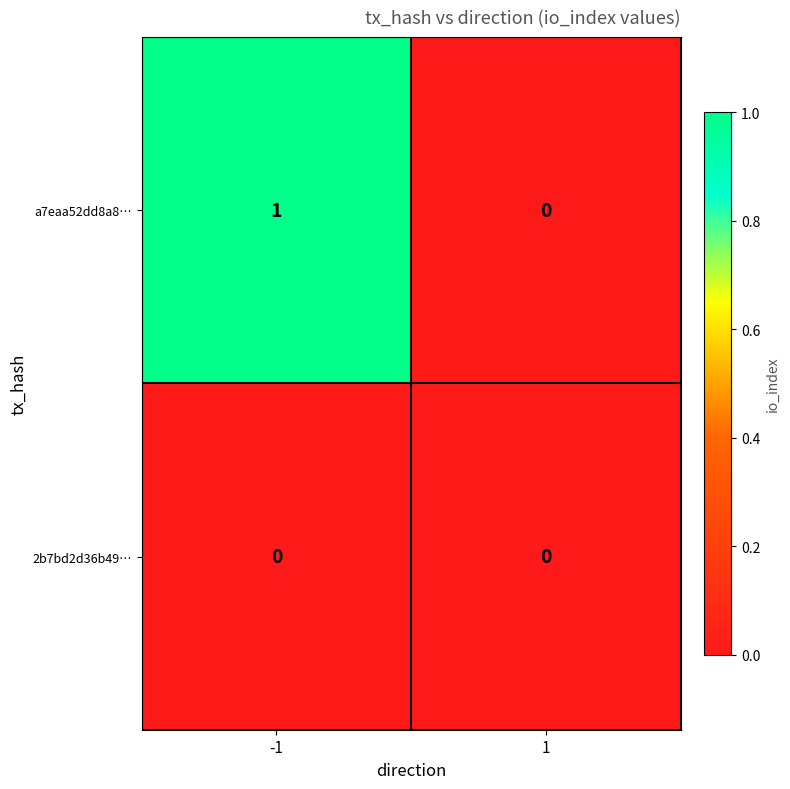

The a7eaa52dd8a8… series shows -1 at 1. True or false?

False